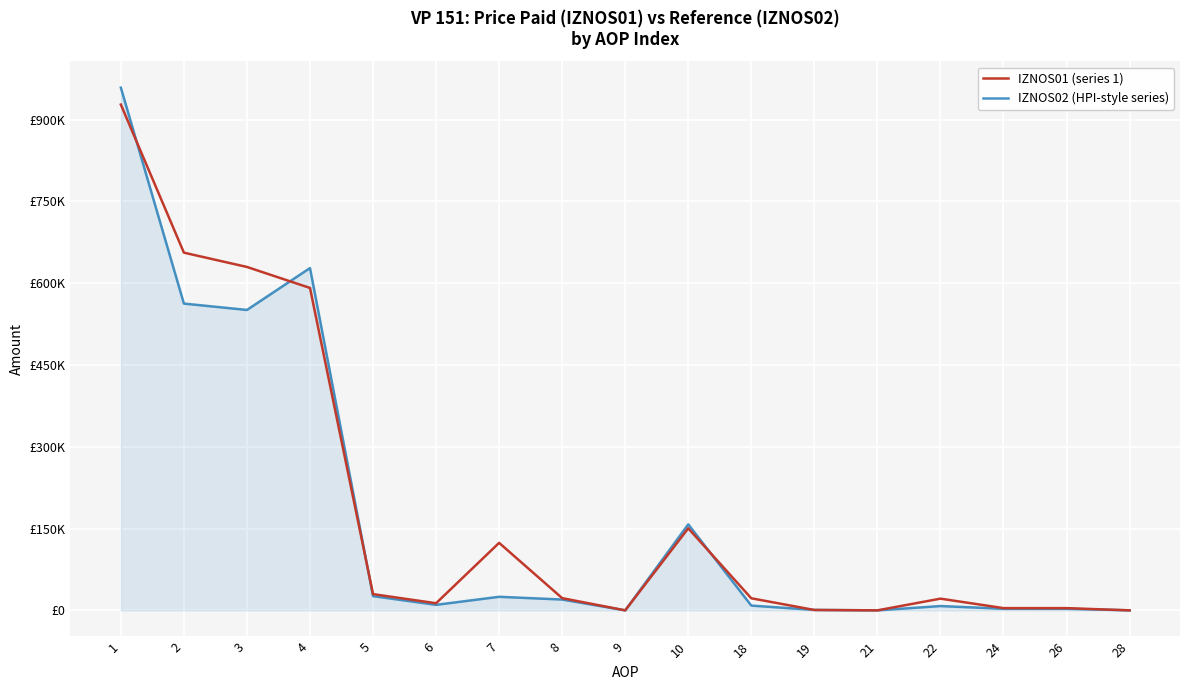

True or false: IZNOS02 (HPI-style series) and IZNOS01 (series 1) intersect in this chart.

True